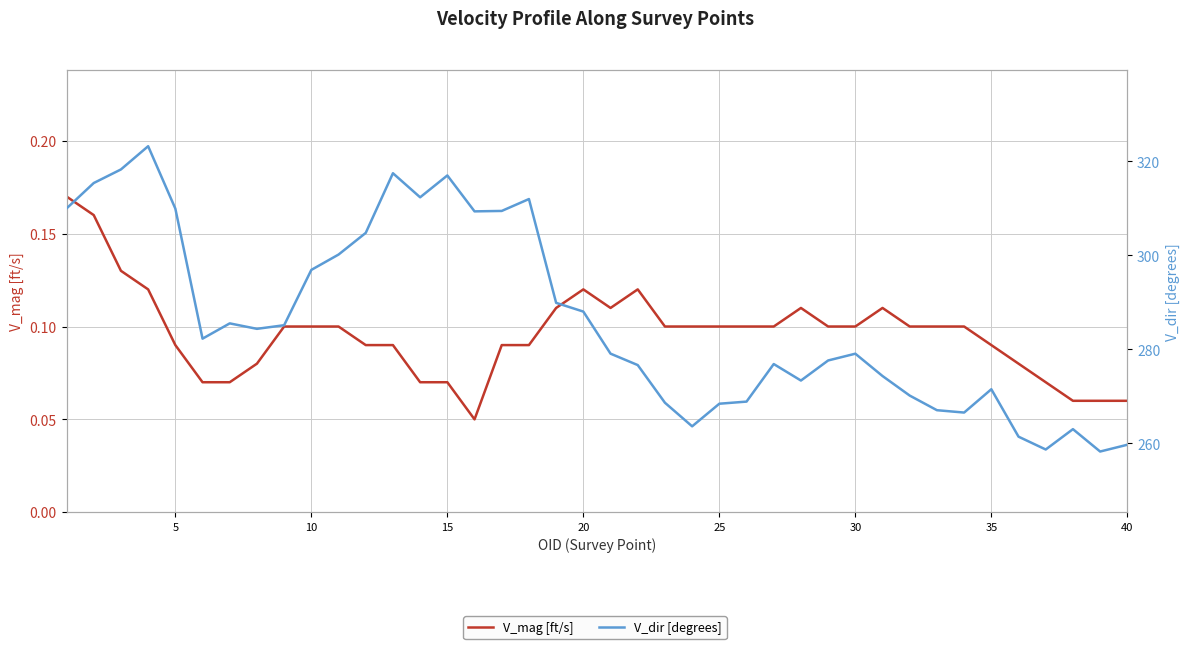

How many lines are shown in the chart?

2